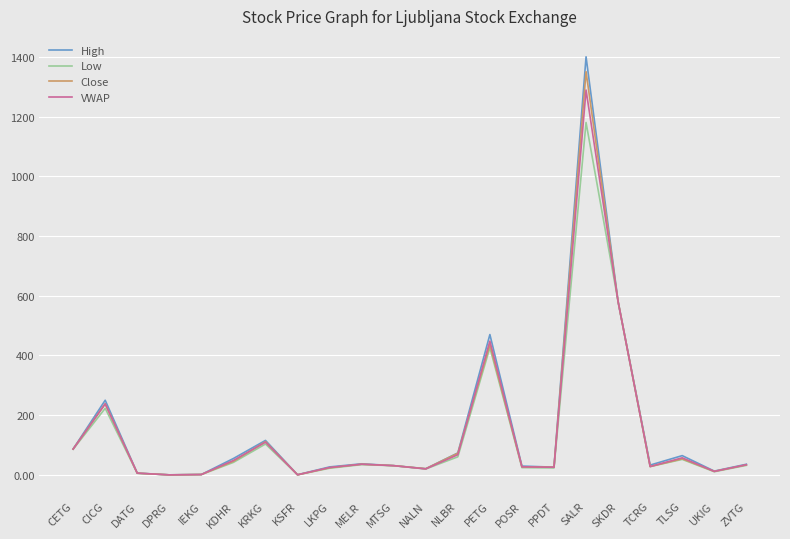

The value of Close at NLBR is 72.6. True or false?

True